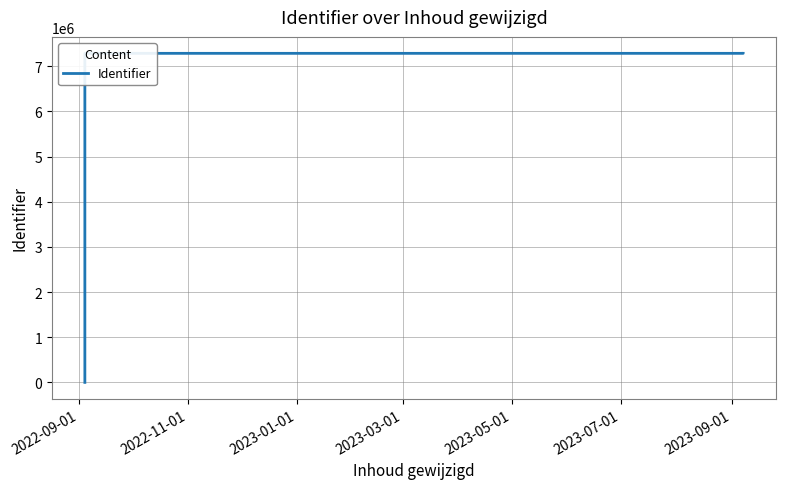

Which label corresponds to the smallest value in the chart?

2022-09-01